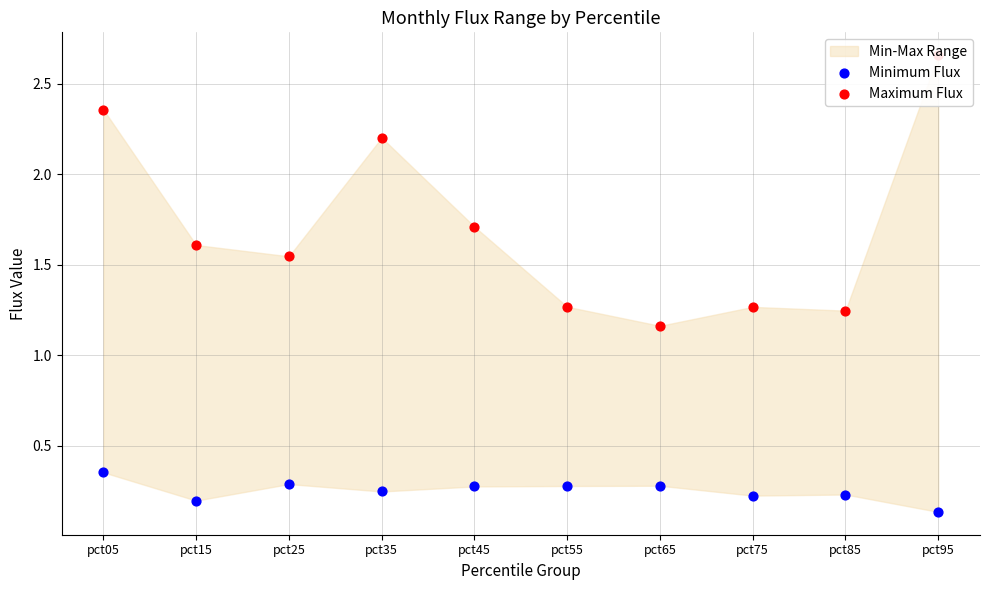

Which series reaches the minimum Y coordinate?

Minimum Flux